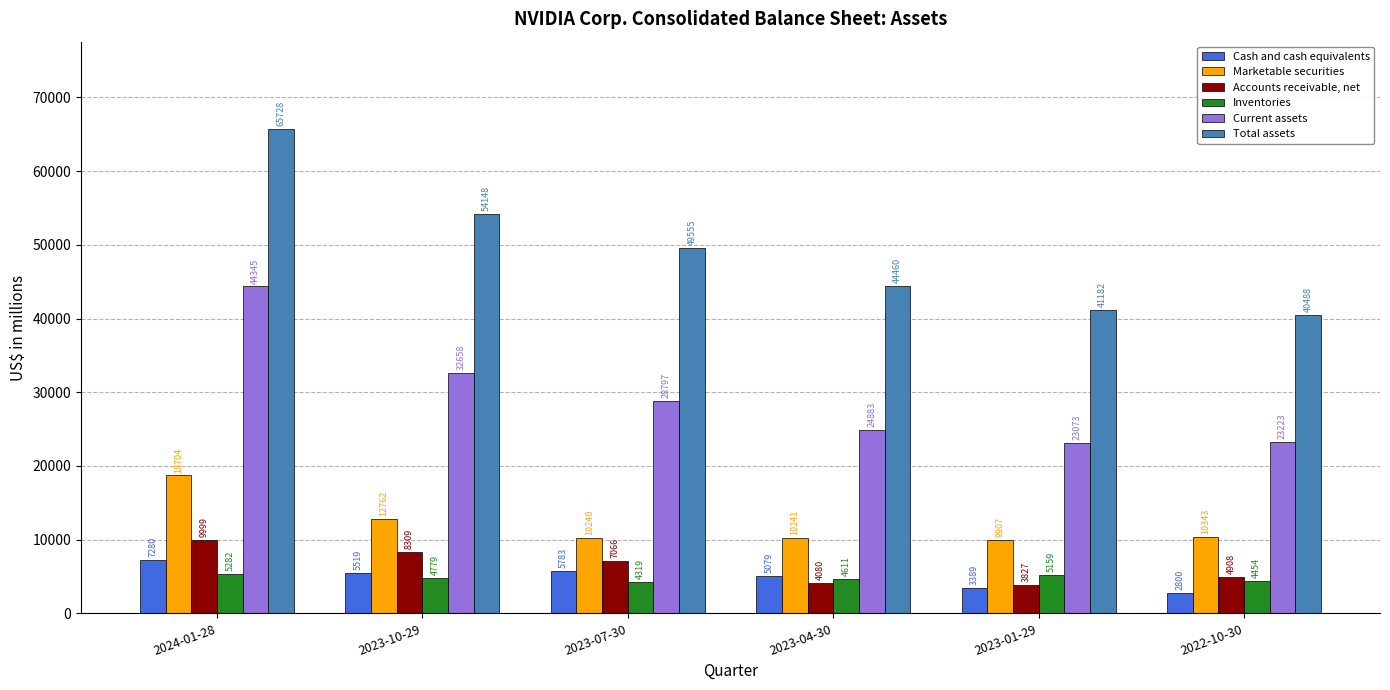

Count the number of data series in this chart.

6